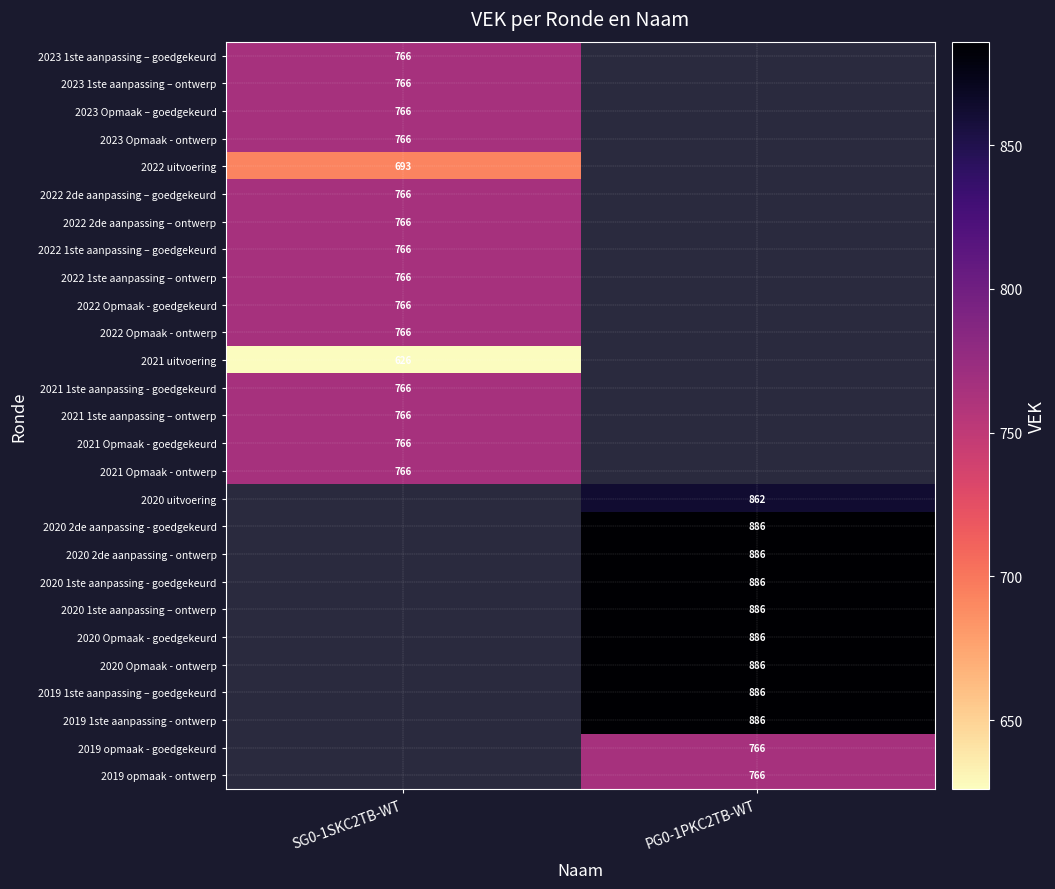

At how many categories does at least one series exceed 663?

2